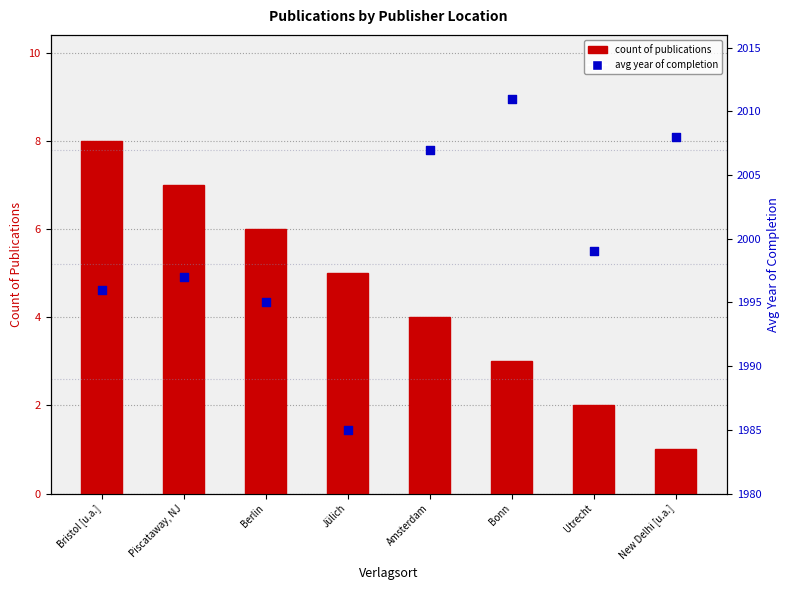

Is the value of Count of Publications at Utrecht greater than the value of Avg Year of Completion at Amsterdam?

No